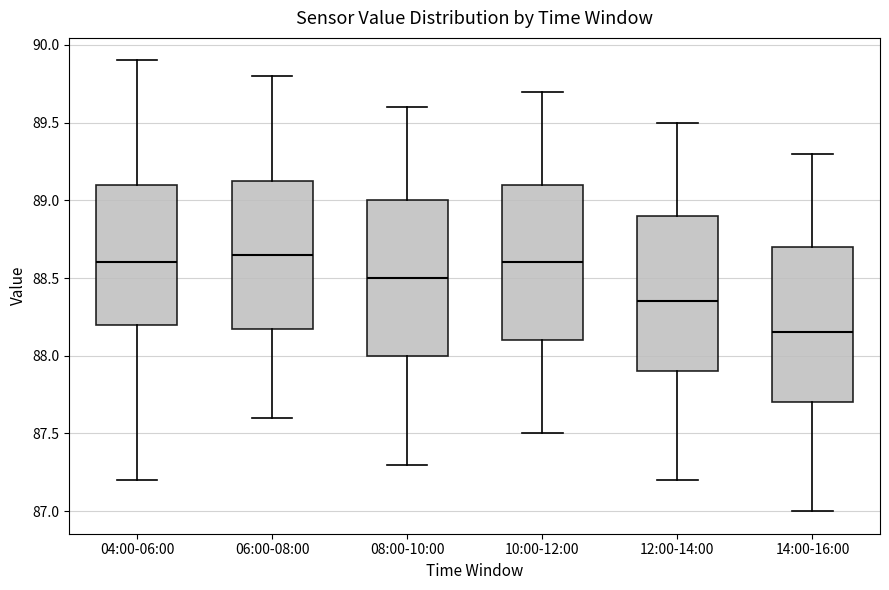

Reading left to right, read every box against the y-axis: the position of its median line, the range the box covers, and the ends of its whiskers. The values are not printed on the chart, so give them approximately, as read against the axis.

04:00-06:00: median 88.60, box 88.20 to 89.10, whiskers 87.20 to 89.90
06:00-08:00: median 88.65, box 88.20 to 89.15, whiskers 87.60 to 89.80
08:00-10:00: median 88.50, box 88.00 to 89.00, whiskers 87.30 to 89.60
10:00-12:00: median 88.60, box 88.10 to 89.10, whiskers 87.50 to 89.70
12:00-14:00: median 88.35, box 87.90 to 88.90, whiskers 87.20 to 89.50
14:00-16:00: median 88.15, box 87.70 to 88.70, whiskers 87.00 to 89.30